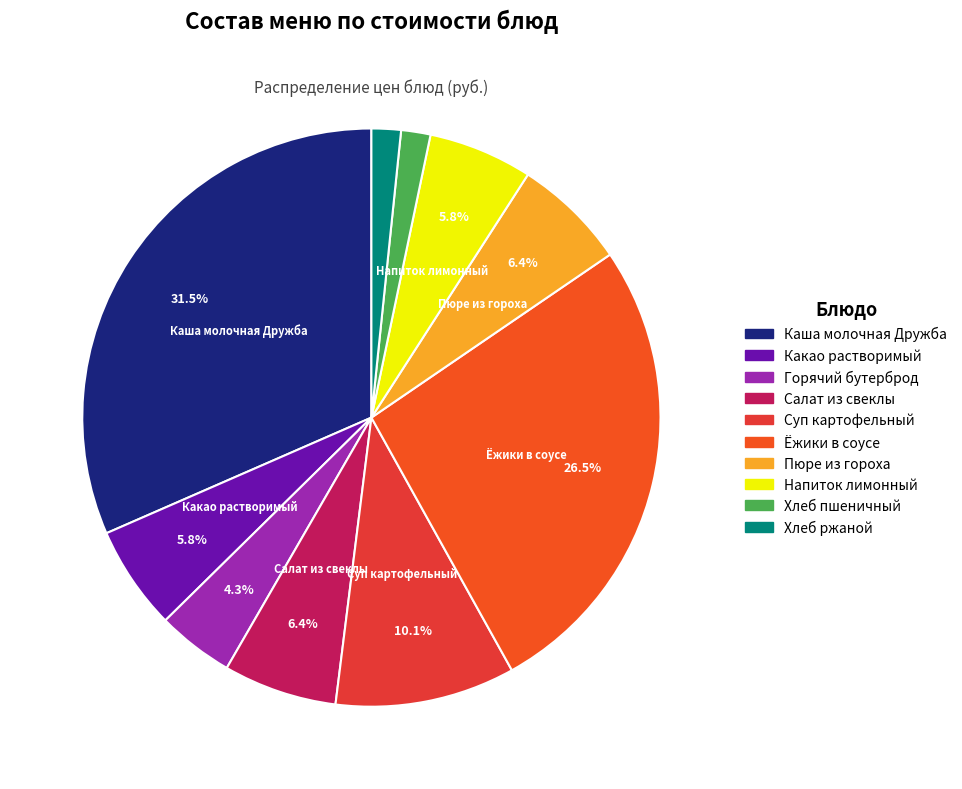

True or false: Горячий бутерброд accounts for 4% of the total.

True